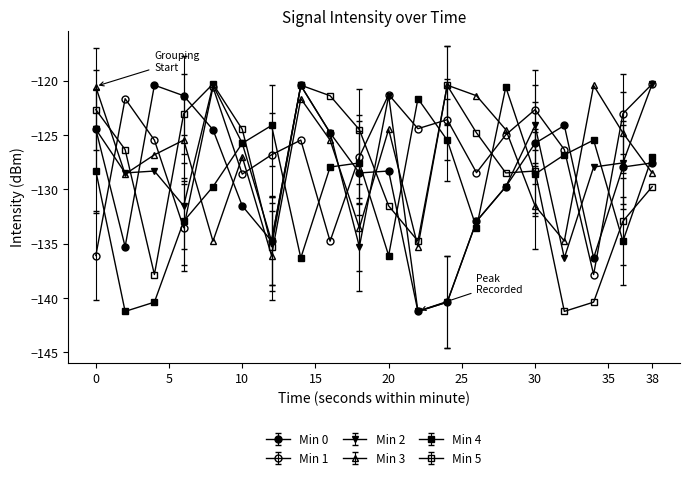

Which category has the highest value across all series?

38